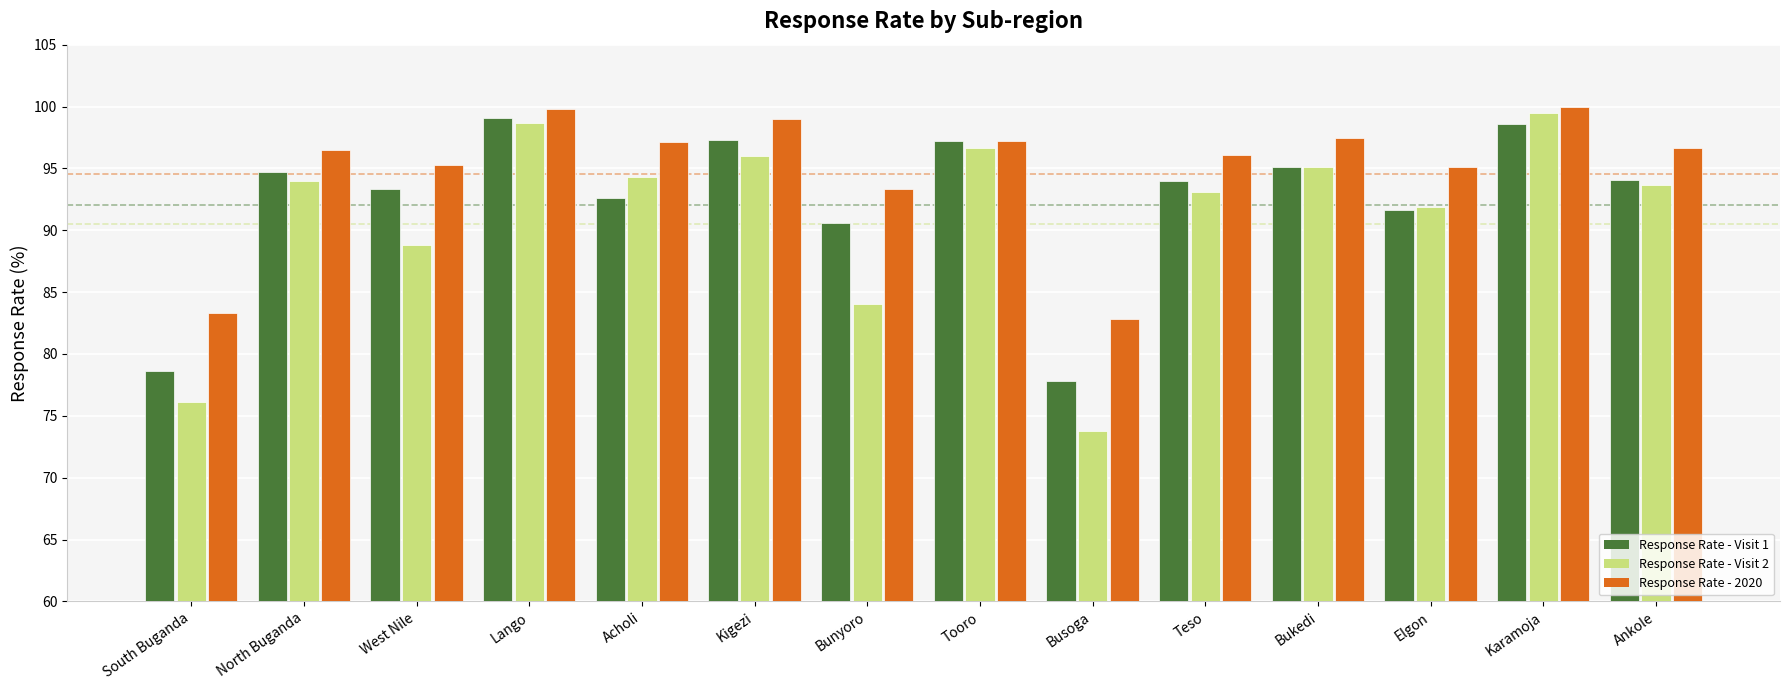

What is the label of the 4th bar from the right?

Bukedi